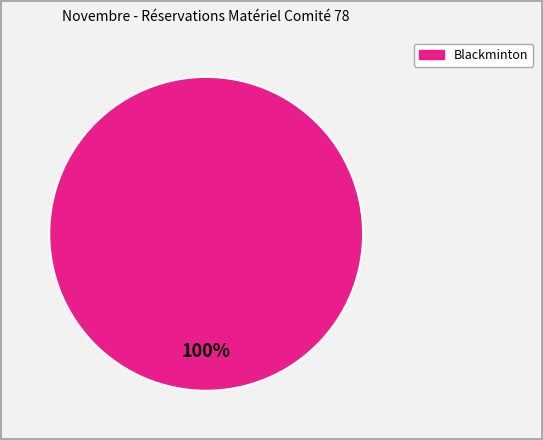

How many slices are in this pie chart?

1